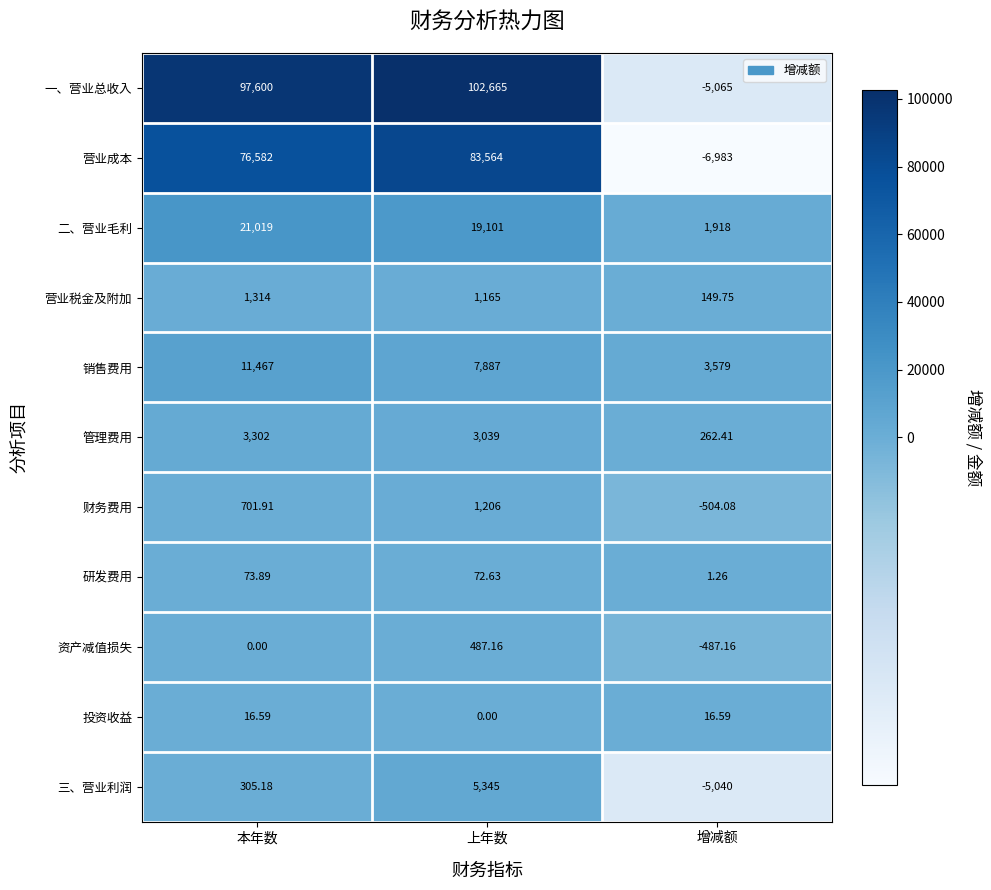

Count the number of categories in the chart.

3